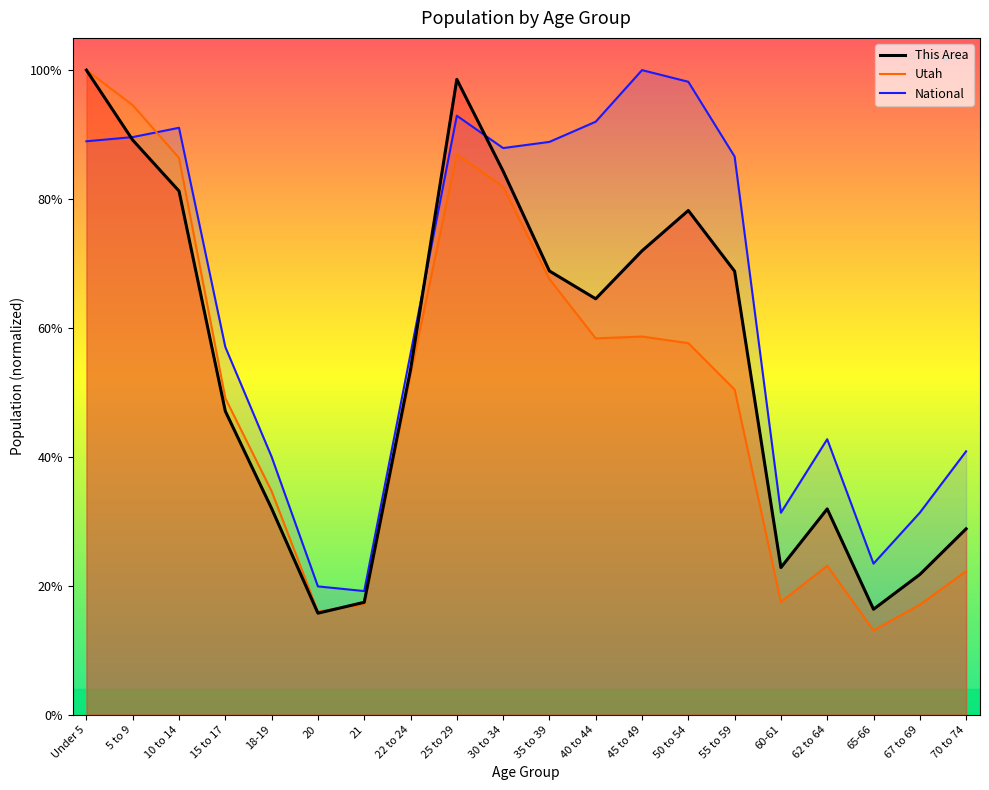

At which label is This Area closest to 0?

20